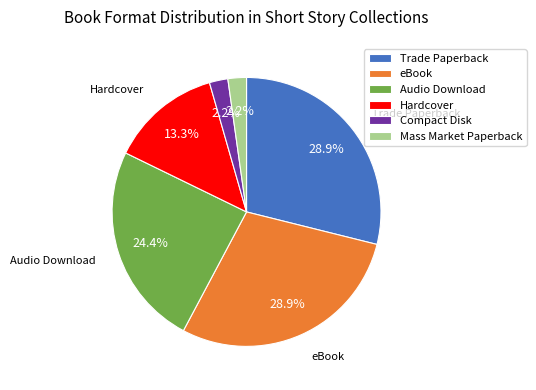

What is the ratio of the value at Audio Download to the value at Trade Paperback?

0.8